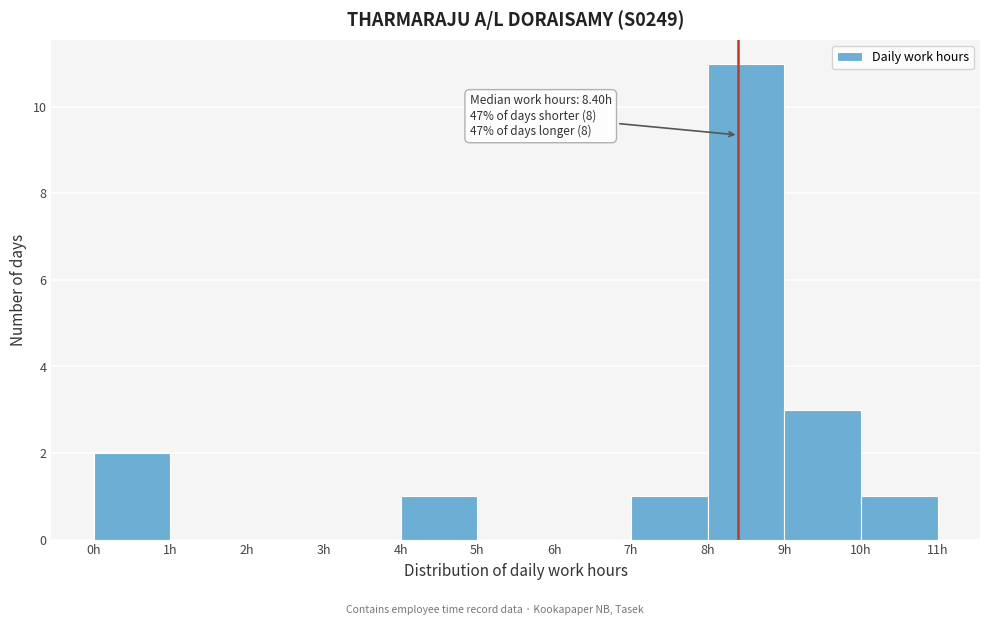

Which range on the x-axis has the tallest bar?

8 to 9